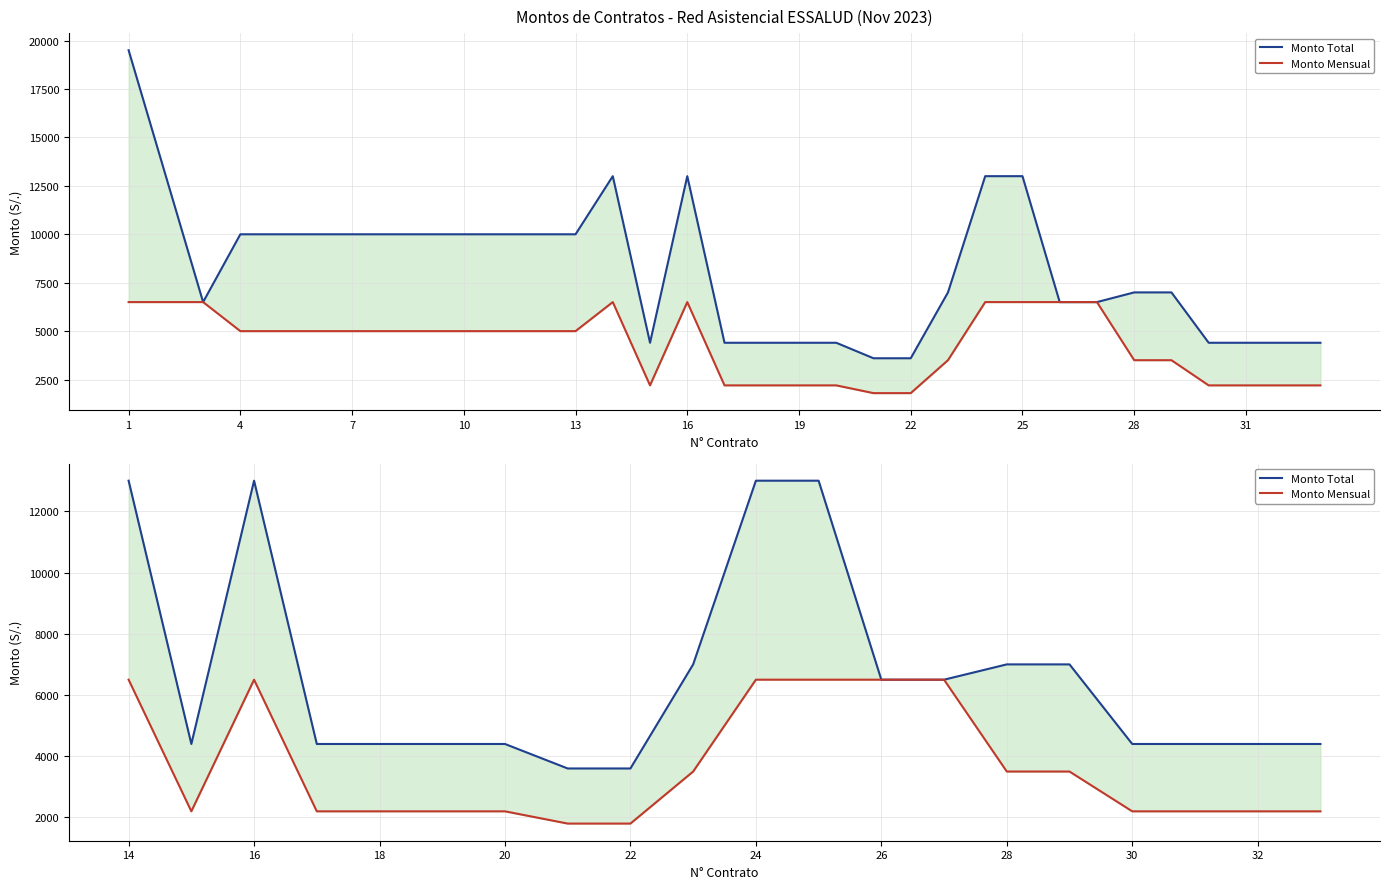

How many data points does each series have?

20